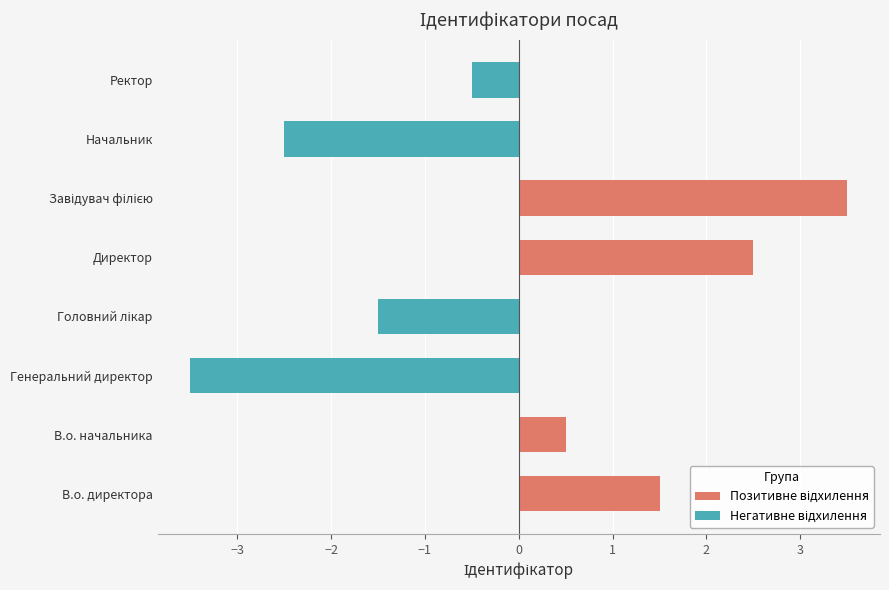

What is the change in value from В.о. директора to В.о. начальника?

-1.0